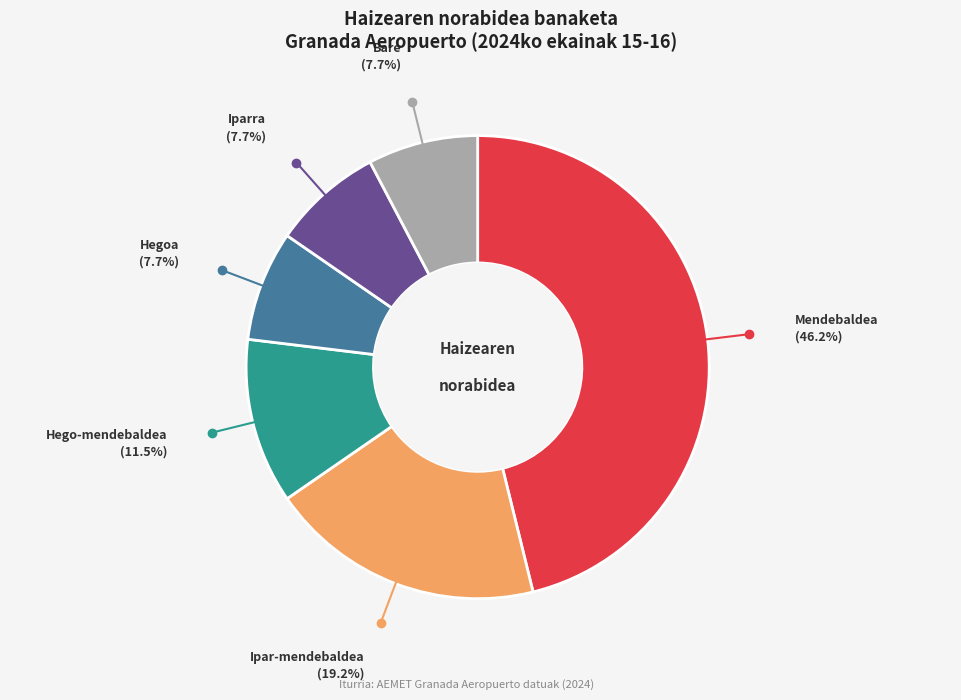

Is there a majority slice in this chart?

No